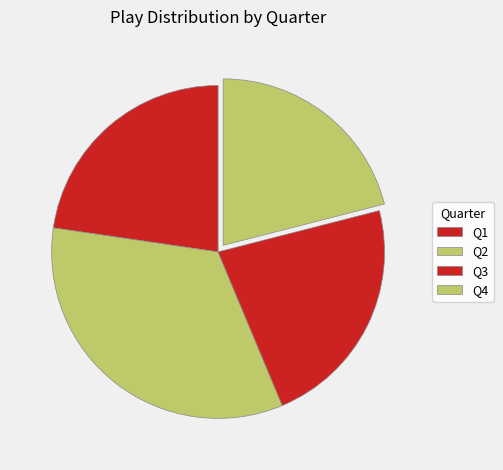

Does Q1 represent more than half of the total?

No